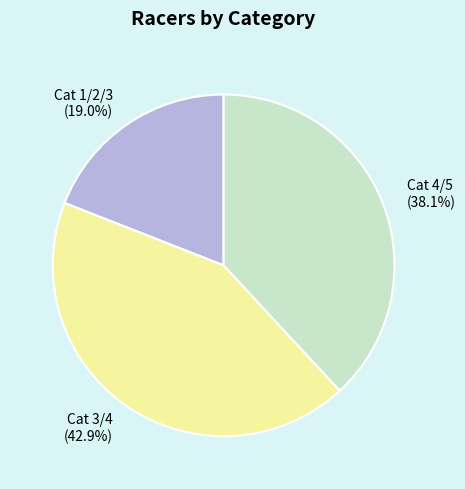

Which slice is the largest?

Cat 3/4